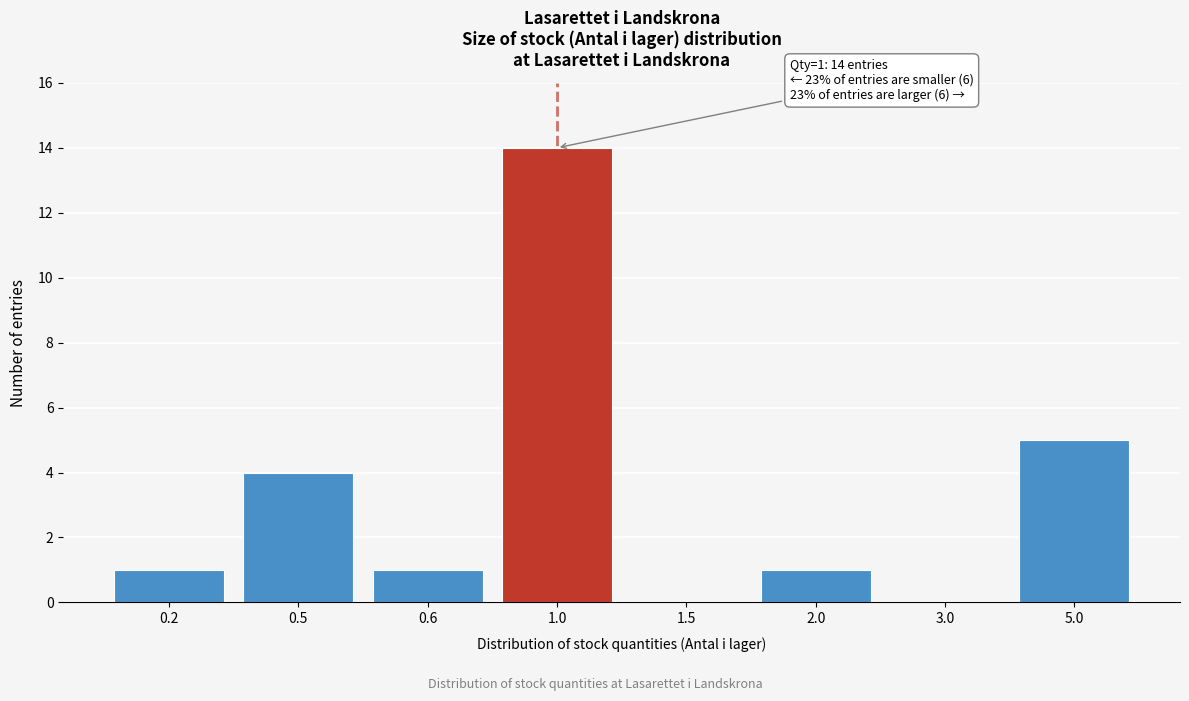

Reading right to left, transcribe all the data shown in this chart.

5.0=5	3.0=0	2.0=1	1.5=0	1.0=14	0.6=1	0.5=4	0.2=1